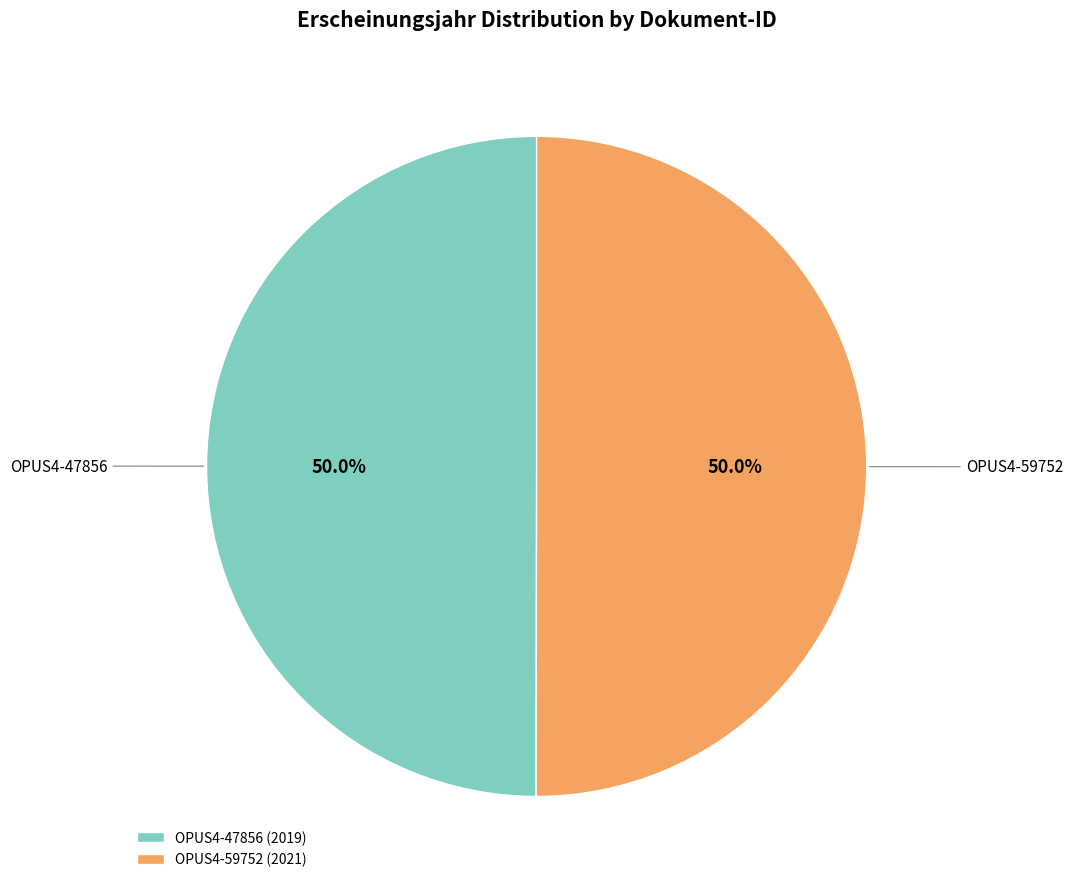

What percentage is the OPUS4-47856 slice, to the nearest percent?

50%